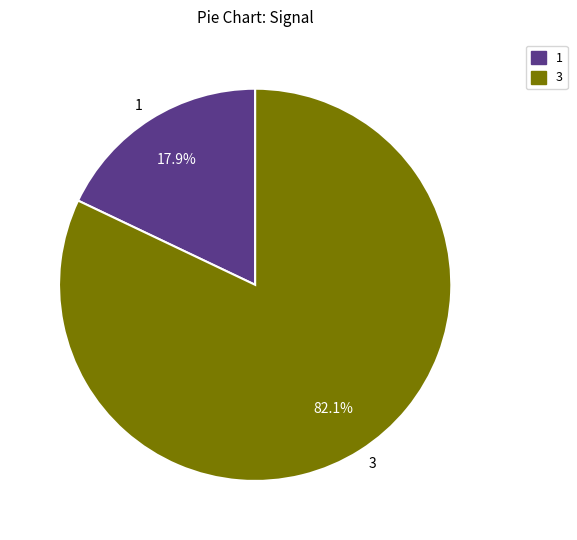

Is there a majority slice in this chart?

Yes